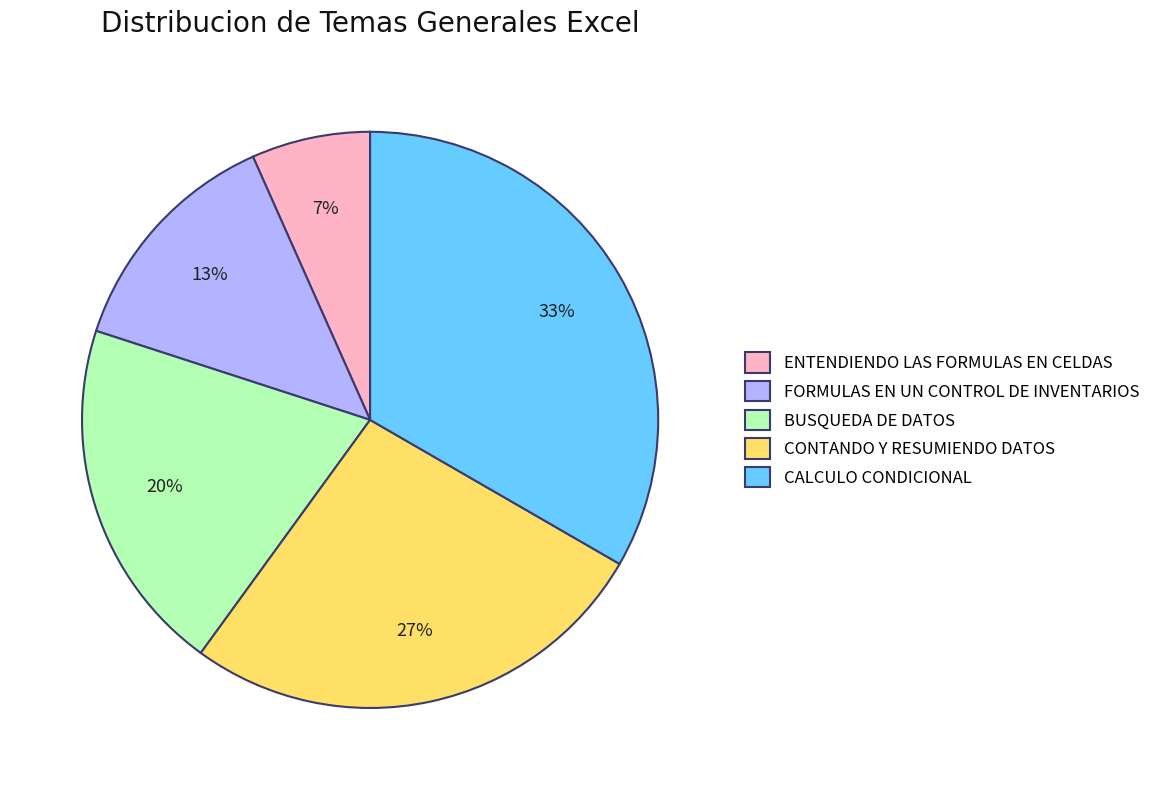

Count the number of slices in the pie.

5